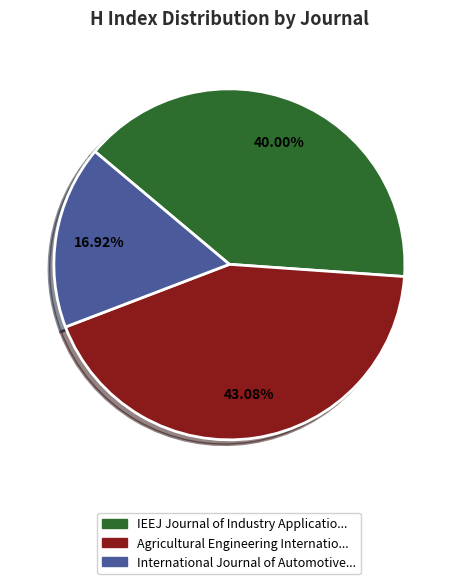

Is there a majority slice in this chart?

No